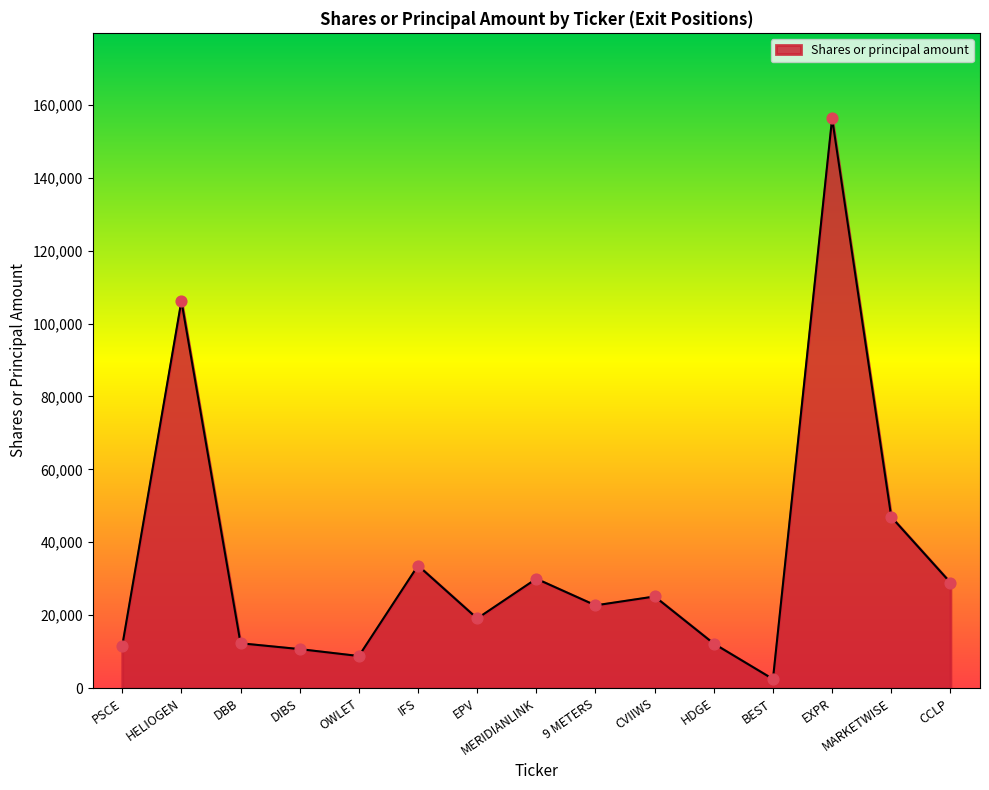

Which has a higher value, EPV or PSCE?

EPV